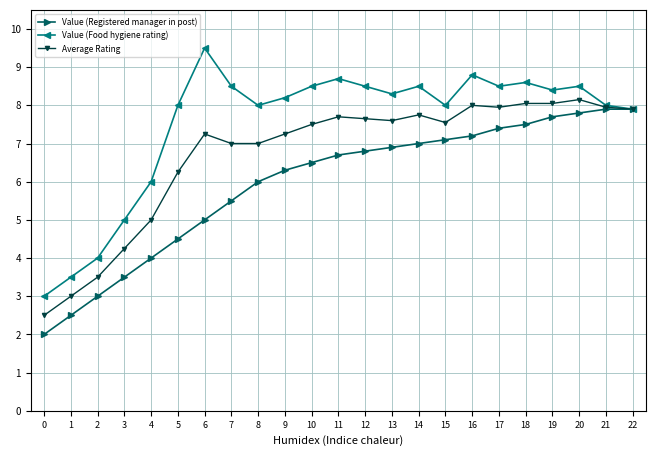

Rank the series at 14 from highest to lowest value.

Value (Food hygiene rating), Average Rating, Value (Registered manager in post)